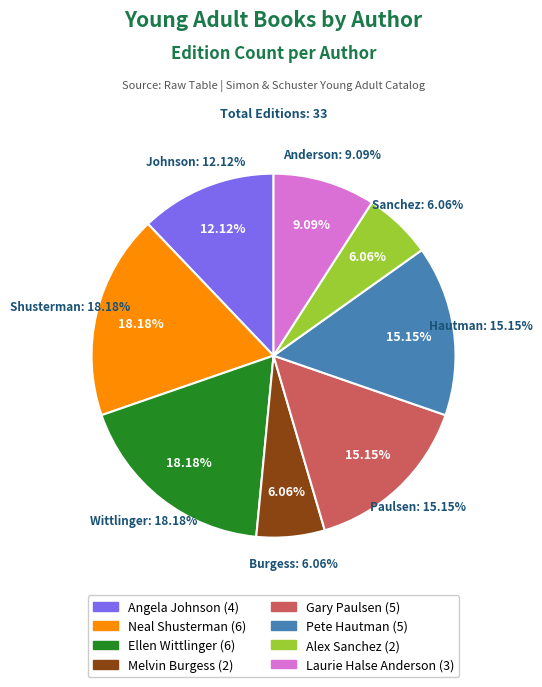

To the nearest percent, what is the average slice percentage?

12%